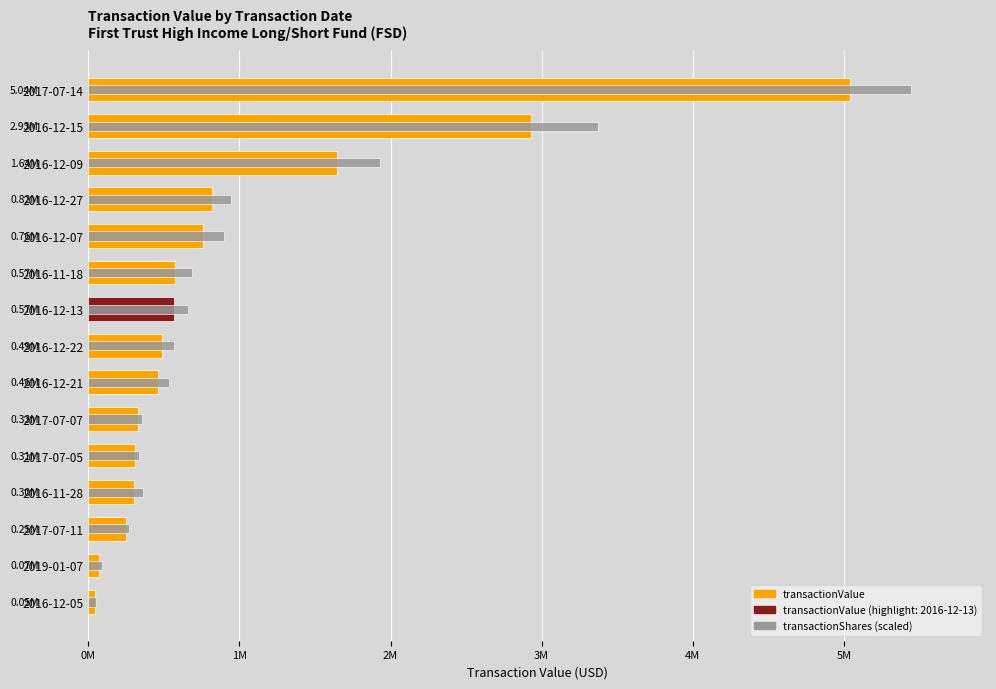

What is the maximum value for transactionShares (scaled)?

5441618.9